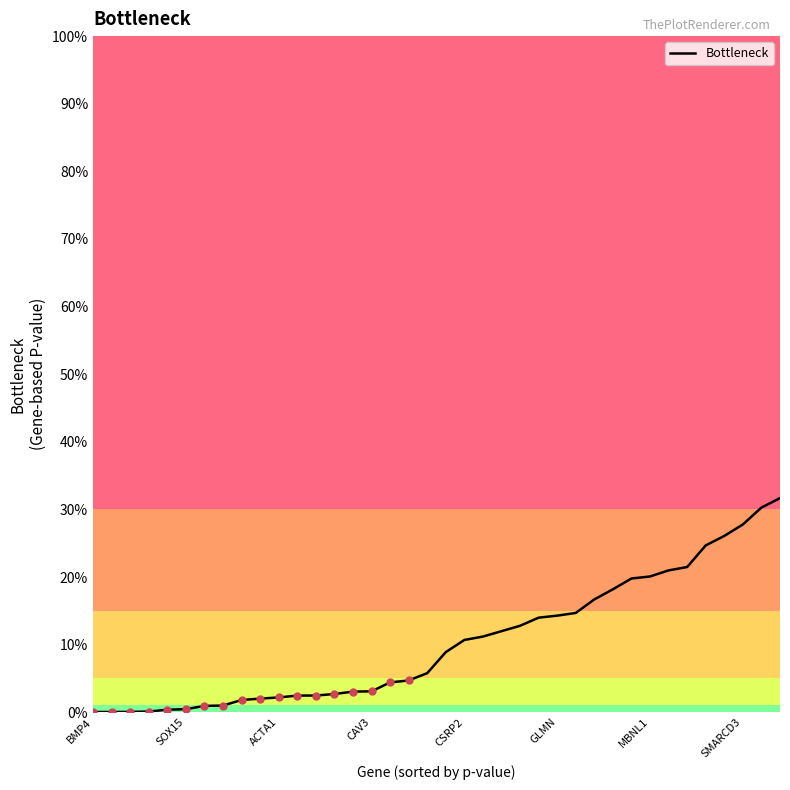

Is this an area chart (filled region under the line)?

Yes